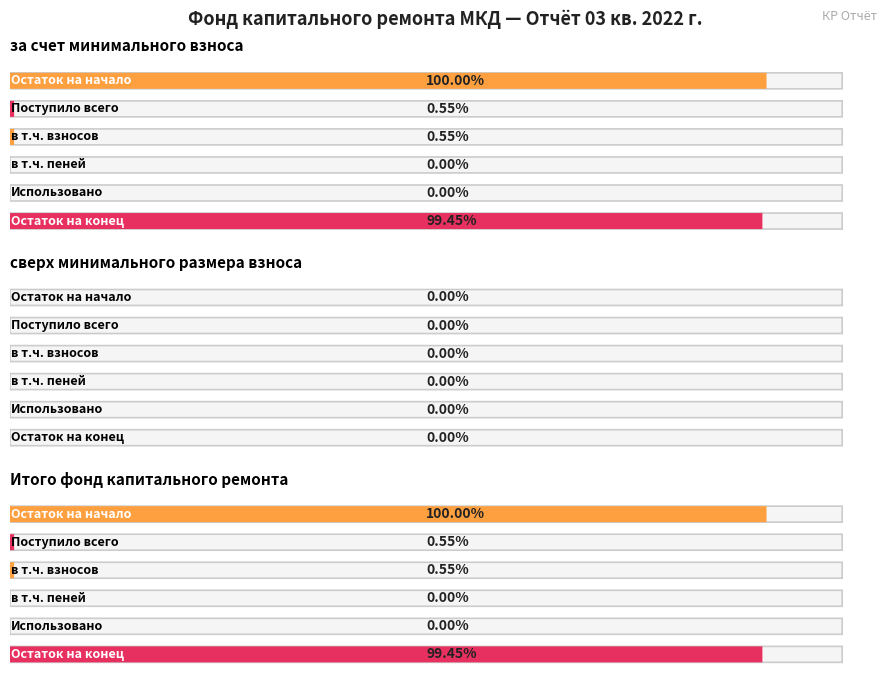

Between which two adjacent categories do за счет минимального взноса and сверх минимального размера взноса first intersect?

Остаток на начало and Поступило всего